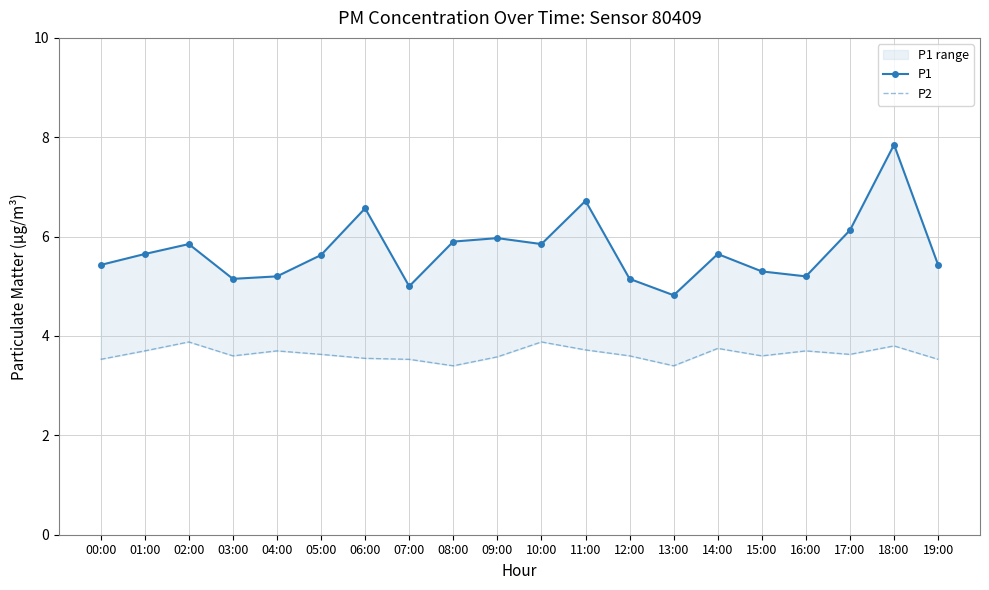

What is the greatest value displayed?

7.8